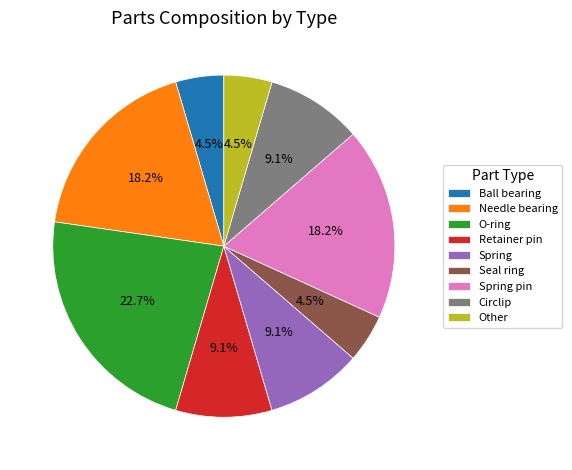

How many slices are in this pie chart?

9